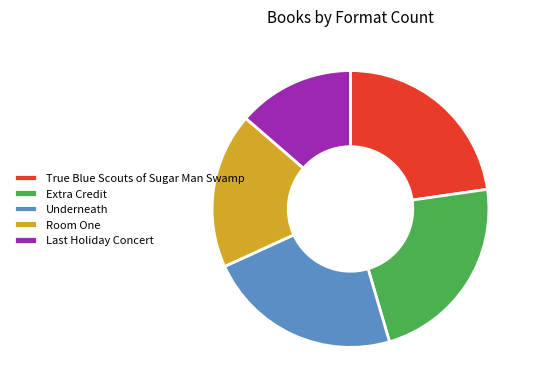

Does Extra Credit represent more than half of the total?

No